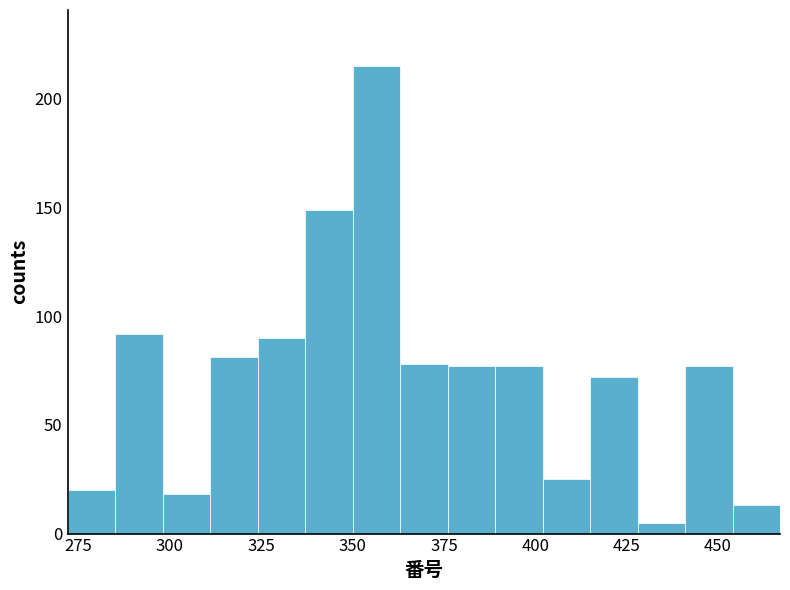

Around what value on the x-axis is the tallest bar? Give the approximate position of its centre, as read against the axis.

355